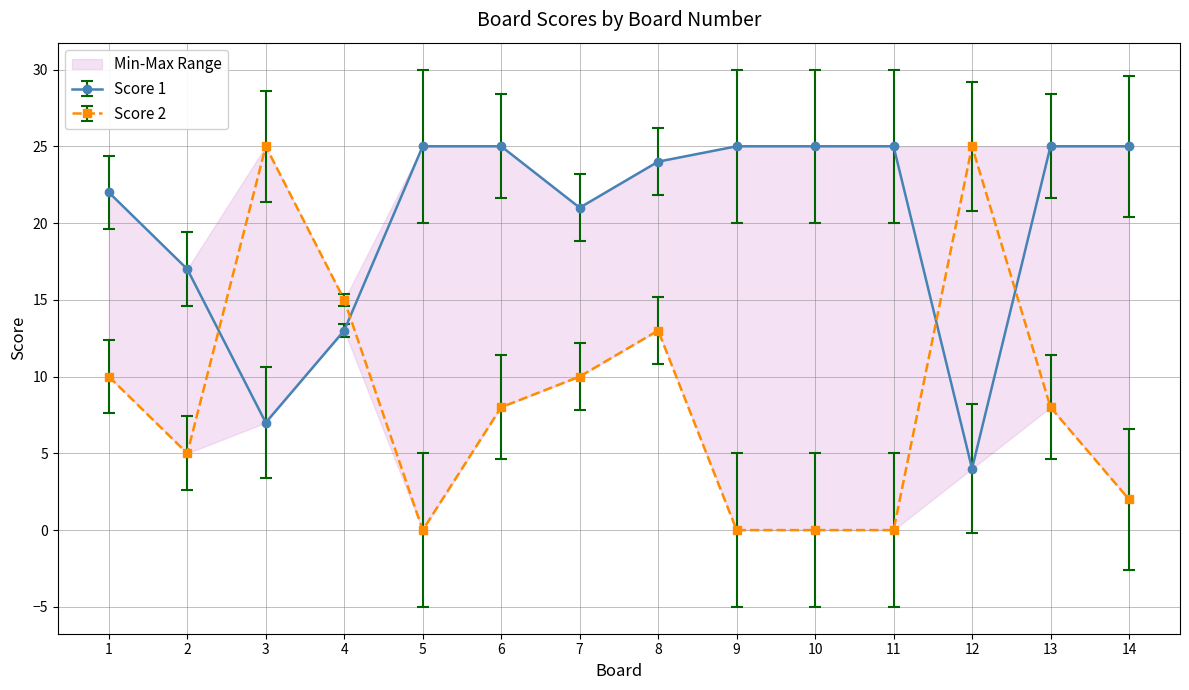

At how many categories does at least one series exceed 13?

14